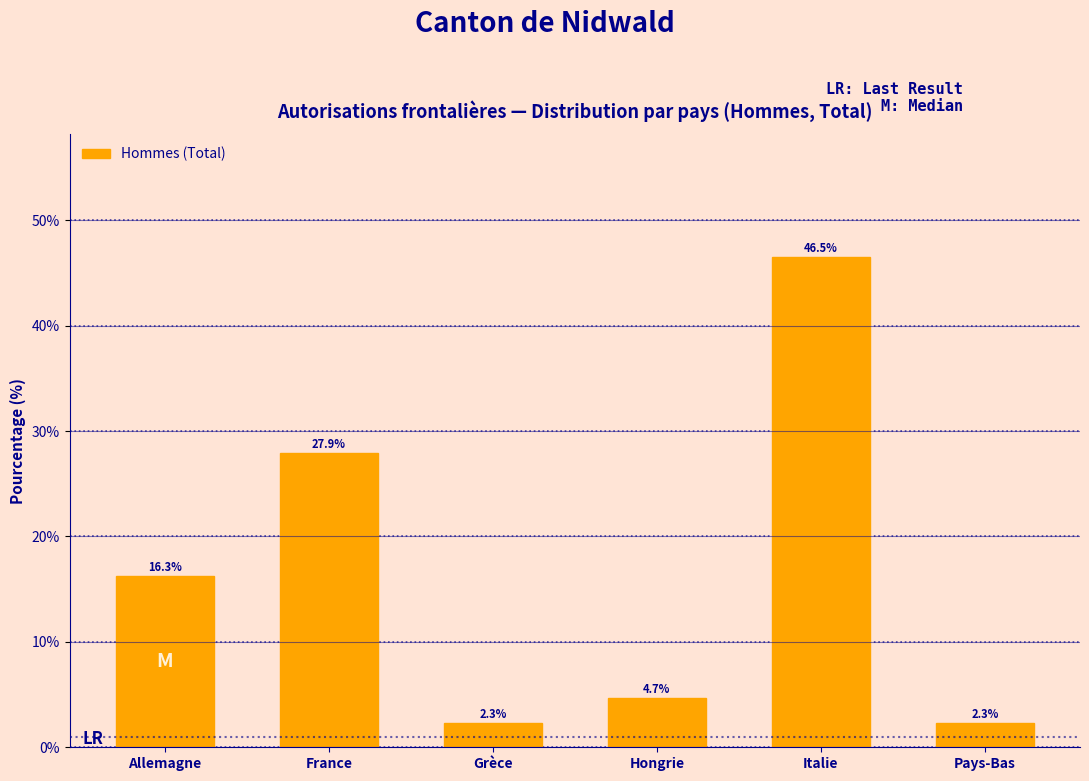

Reading left to right, what are all the values shown in this chart?

Allemagne=16.3	France=27.9	Grèce=2.3	Hongrie=4.7	Italie=46.5	Pays-Bas=2.3